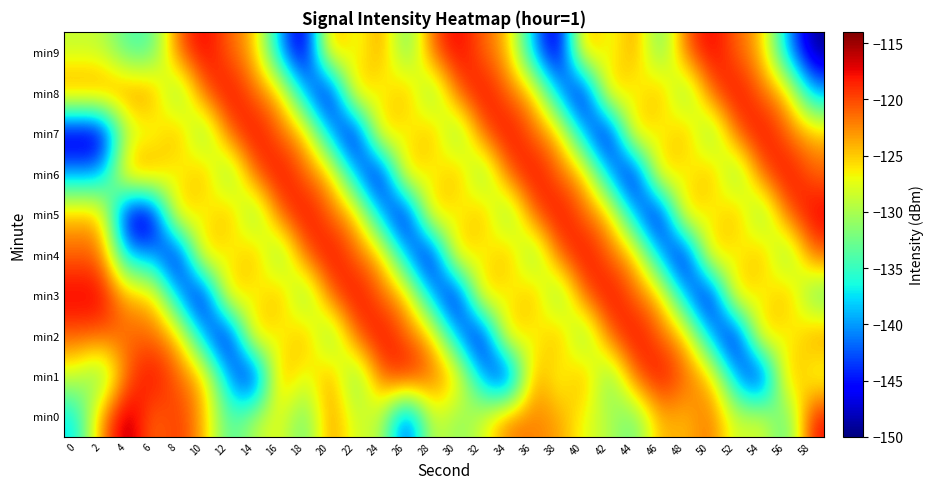

What is the greatest value displayed?

-114.5